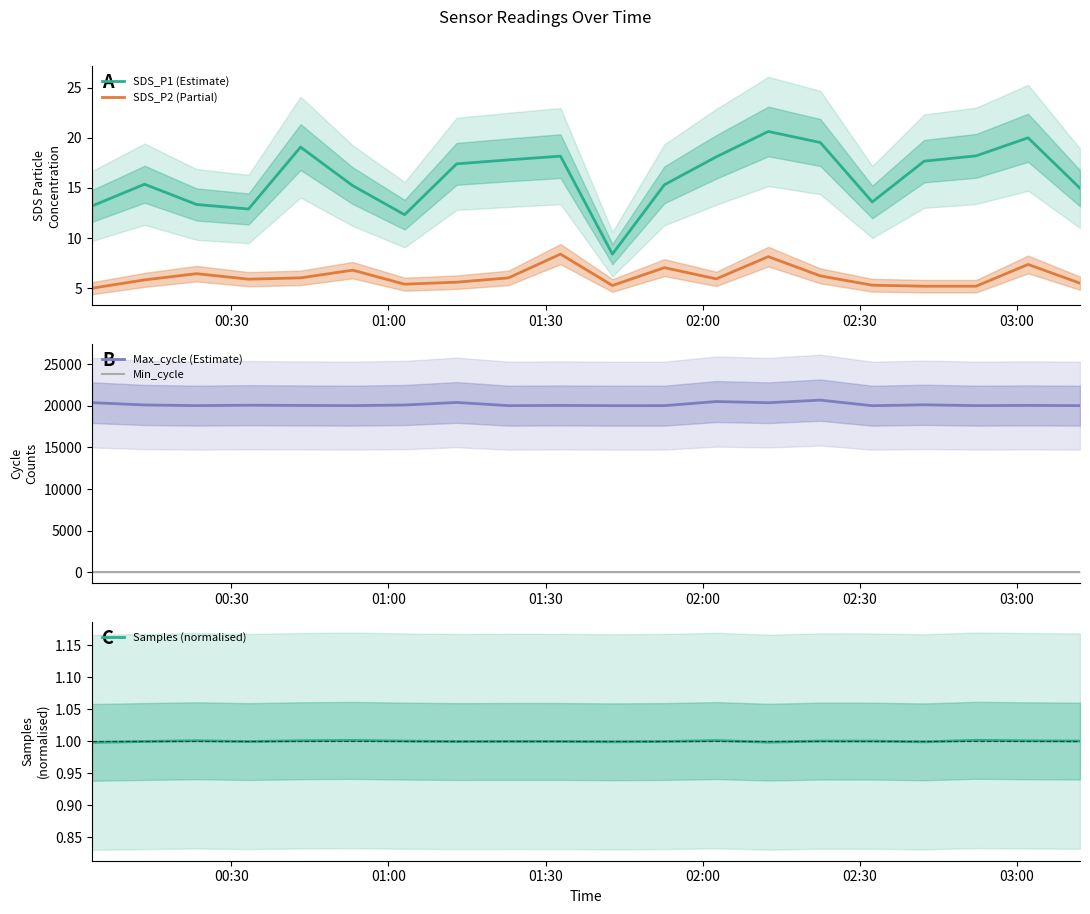

What is the value of the Max_cycle (Estimate) point at the 15th from the left?

20695.0